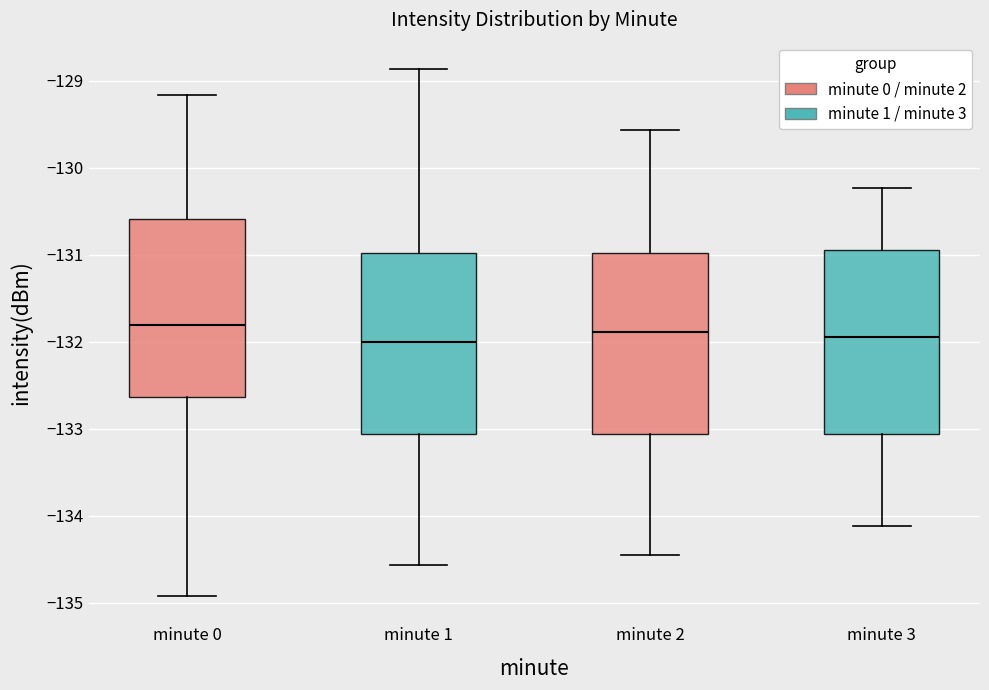

Reading left to right, read every box against the y-axis: the position of its median line, the range the box covers, and the ends of its whiskers. The values are not printed on the chart, so give them approximately, as read against the axis.

minute 0: median -131.8, box -132.6 to -130.6, whiskers -134.9 to -129.2
minute 1: median -132.0, box -133.1 to -131.0, whiskers -134.6 to -128.9
minute 2: median -131.9, box -133.1 to -131.0, whiskers -134.4 to -129.6
minute 3: median -131.9, box -133.1 to -130.9, whiskers -134.1 to -130.2